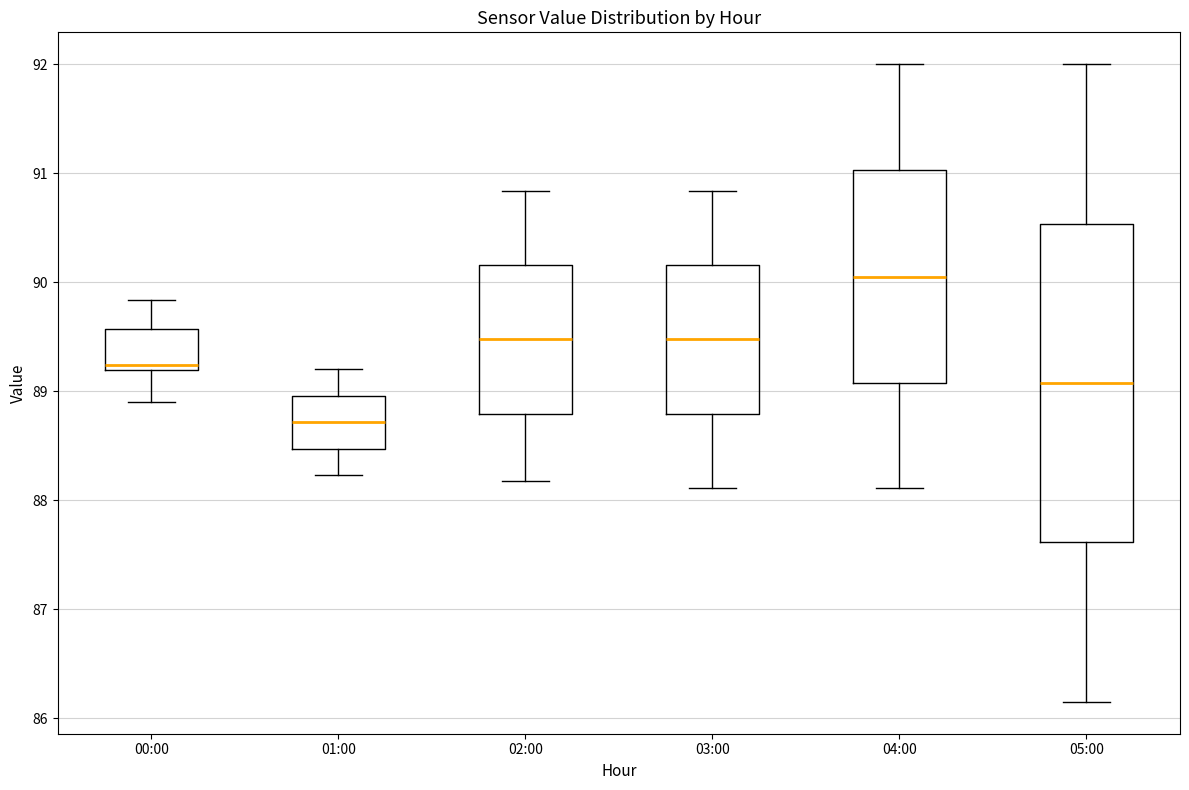

Where is the lower edge of the box for 00:00 on the y-axis? The values are not printed on the chart, so give them approximately, as read against the axis.

89.2